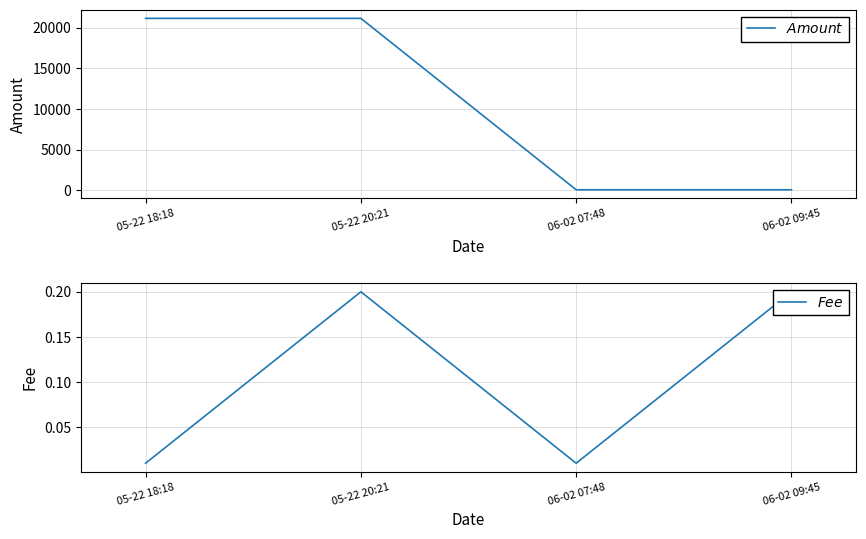

What is the approximate value of Amount at 06-02 09:45?

76.4